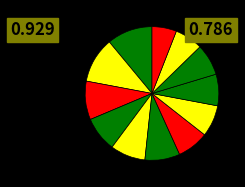

How many slices are in this pie chart?

12